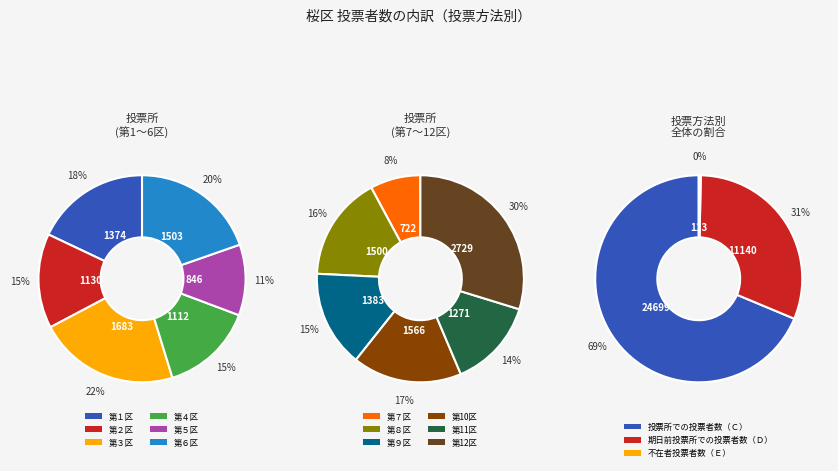

Between 第７区 and 第11区, which series saw the biggest shift?

投票所での投票者数（Ｃ）計